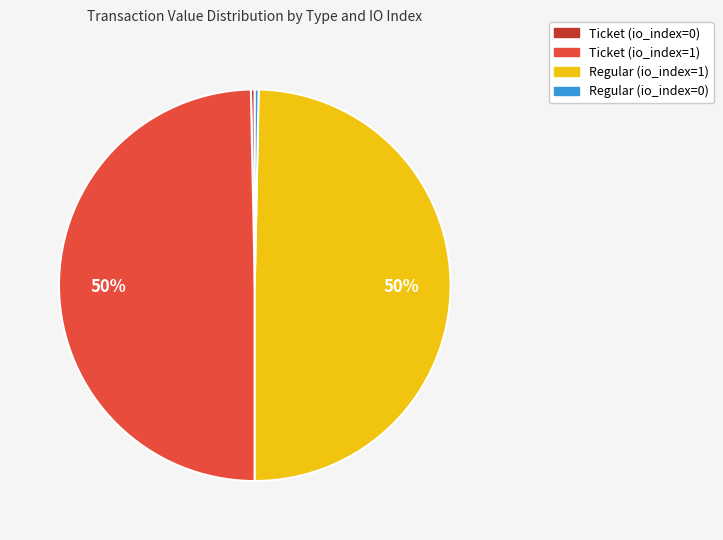

Do Regular (io_index=0) and Ticket (io_index=0) together represent more than half of the pie?

No